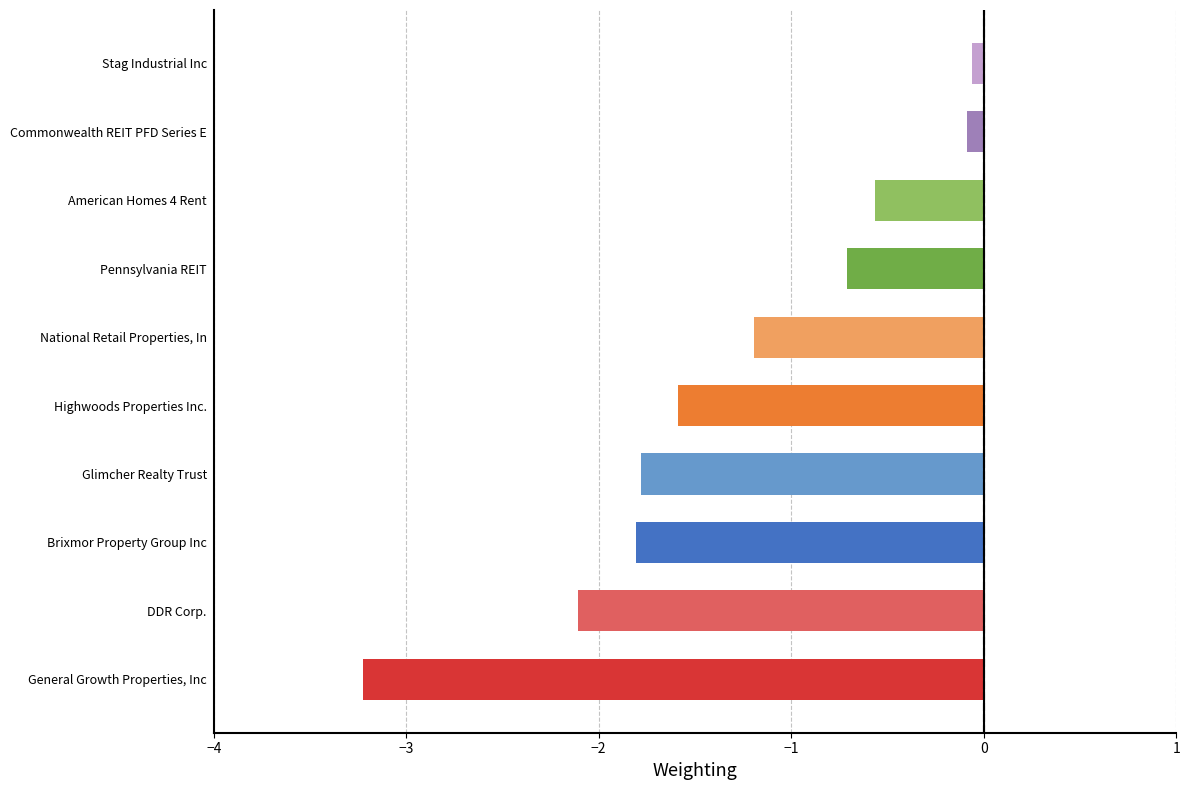

What is the sum of the values at Commonwealth REIT PFD Series E and DDR Corp.?

-2.2